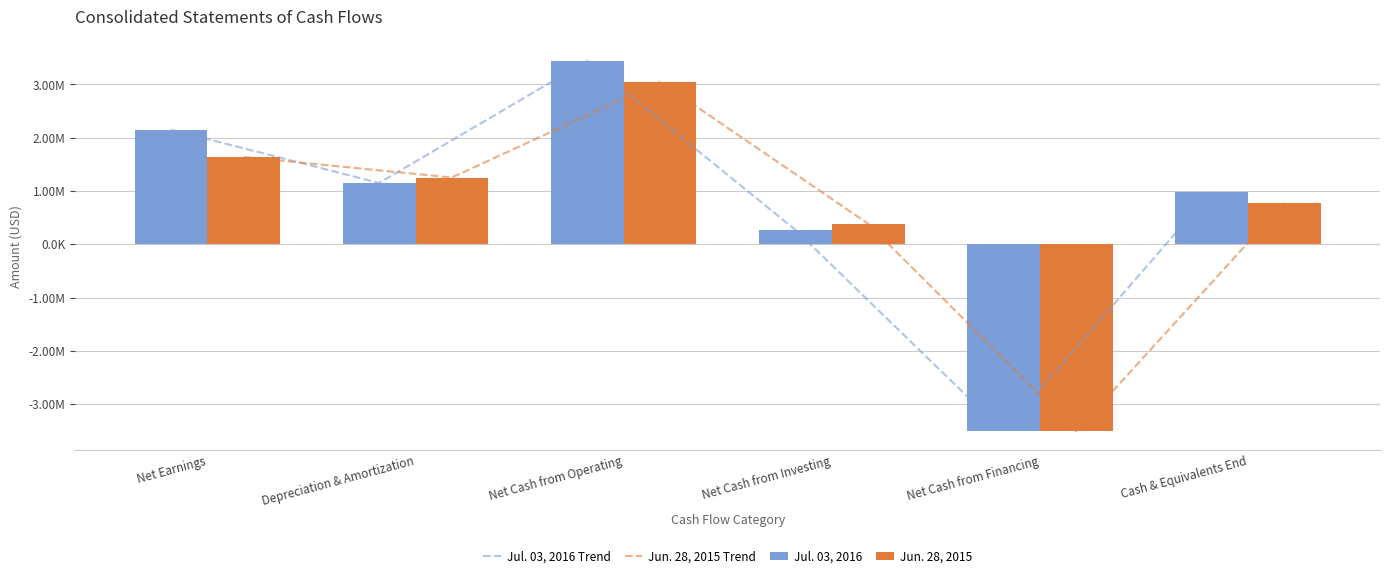

What is the difference between the highest and lowest values at Cash & Equivalents End?

207826